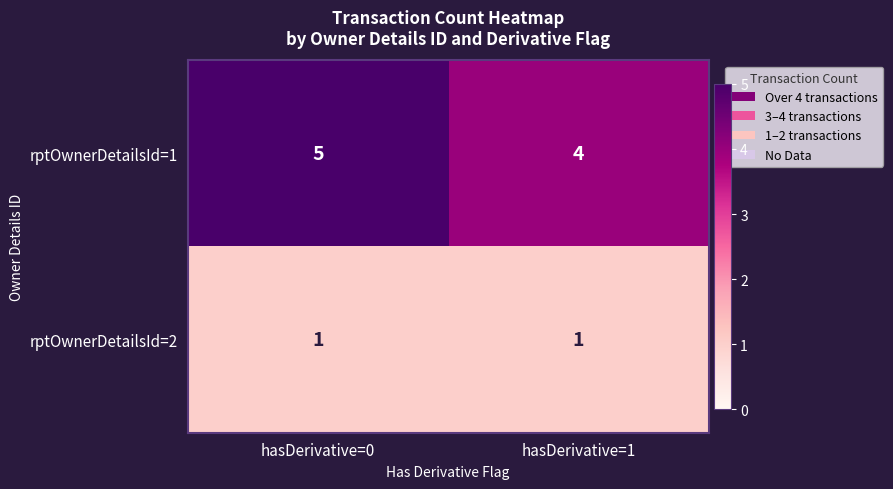

What is the sum of all rptOwnerDetailsId=1 values?

9